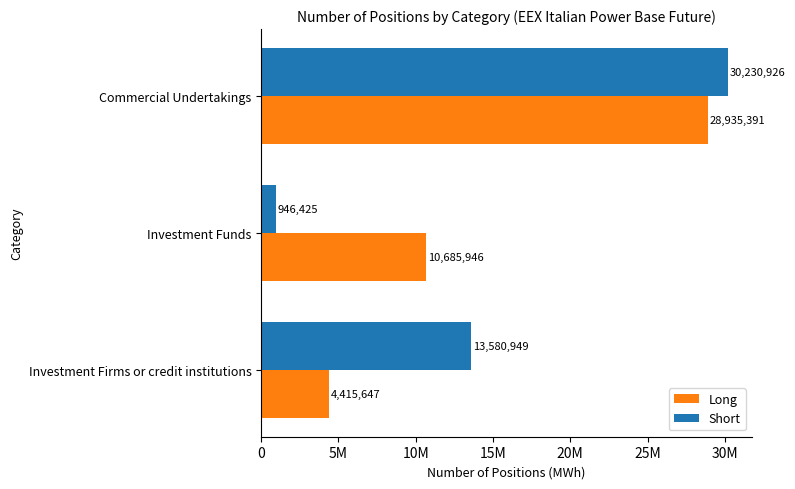

What are all the series names shown in the legend?

Long, Short